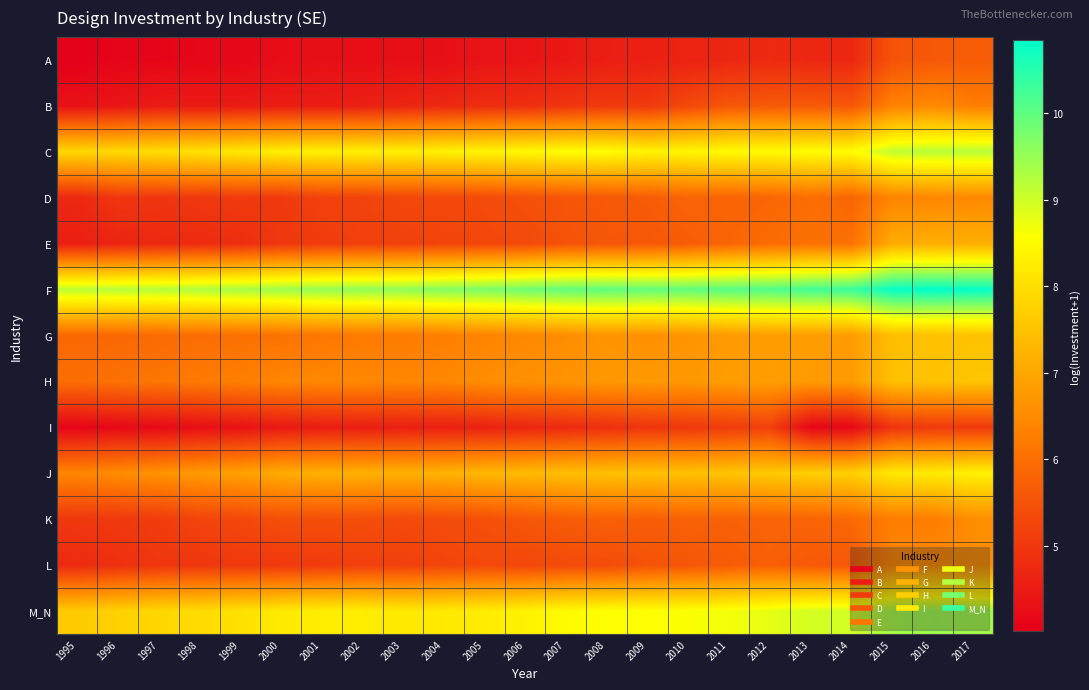

Reading right to left, what are all the values shown in this chart?

A: 2017=5.7	2016=5.6	2015=5.5	2014=4.7	2013=4.7	2012=4.8	2011=4.7	2010=4.6	2009=4.6	2008=4.6	2007=4.5	2006=4.4	2005=4.4	2004=4.3	2003=4.3	2002=4.3	2001=4.3	2000=4.2	1999=4.2	1998=4.2	1997=4.1	1996=4.1	1995=4.0
B: 2017=6.3	2016=6.5	2015=6.3	2014=5.6	2013=5.6	2012=5.6	2011=5.6	2010=5.3	2009=5.1	2008=5.1	2007=5.0	2006=4.9	2005=4.8	2004=4.7	2003=4.7	2002=4.6	2001=4.5	2000=4.6	1999=4.5	1998=4.5	1997=4.5	1996=4.4	1995=4.3
C: 2017=9.2	2016=9.2	2015=9.1	2014=8.5	2013=8.5	2012=8.5	2011=8.5	2010=8.4	2009=8.4	2008=8.5	2007=8.6	2006=8.5	2005=8.4	2004=8.3	2003=8.3	2002=8.3	2001=8.3	2000=8.3	1999=8.2	1998=8.1	1997=8.0	1996=7.9	1995=7.9
D: 2017=6.5	2016=6.4	2015=6.4	2014=5.8	2013=6.0	2012=5.8	2011=5.8	2010=5.8	2009=5.7	2008=5.6	2007=5.5	2006=5.5	2005=5.4	2004=5.3	2003=5.3	2002=5.2	2001=5.2	2000=5.0	1999=5.1	1998=5.0	1997=5.0	1996=5.0	1995=4.7
E: 2017=7.2	2016=7.1	2015=7.1	2014=6.0	2013=6.0	2012=5.9	2011=5.8	2010=5.7	2009=5.6	2008=5.6	2007=5.5	2006=5.3	2005=5.3	2004=5.2	2003=5.2	2002=5.2	2001=5.1	2000=5.0	1999=4.8	1998=4.8	1997=4.7	1996=4.7	1995=4.6
F: 2017=10.8	2016=10.8	2015=10.8	2014=10.3	2013=10.2	2012=10.1	2011=10.1	2010=10.0	2009=10.0	2008=10.0	2007=10.0	2006=9.9	2005=9.7	2004=9.7	2003=9.5	2002=9.5	2001=9.5	2000=9.4	1999=9.3	1998=9.3	1997=9.2	1996=9.2	1995=9.2
G: 2017=7.5	2016=7.5	2015=7.4	2014=6.8	2013=6.8	2012=6.8	2011=6.8	2010=6.7	2009=6.6	2008=6.7	2007=6.5	2006=6.5	2005=6.4	2004=6.3	2003=6.2	2002=6.2	2001=6.1	2000=6.1	1999=6.0	1998=6.0	1997=5.9	1996=5.9	1995=5.9
H: 2017=7.5	2016=7.5	2015=7.5	2014=6.8	2013=6.8	2012=6.9	2011=6.8	2010=6.7	2009=6.8	2008=6.7	2007=6.7	2006=6.6	2005=6.6	2004=6.4	2003=6.4	2002=6.5	2001=6.5	2000=6.4	1999=6.3	1998=6.2	1997=6.1	1996=6.1	1995=6.0
I: 2017=5.1	2016=5.1	2015=5.0	2014=4.2	2013=4.1	2012=5.2	2011=5.1	2010=5.0	2009=5.0	2008=4.9	2007=4.8	2006=4.7	2005=4.6	2004=4.6	2003=4.6	2002=4.6	2001=4.6	2000=4.5	1999=4.4	1998=4.3	1997=4.2	1996=4.2	1995=4.1
J: 2017=8.3	2016=8.2	2015=8.2	2014=7.7	2013=7.7	2012=7.6	2011=7.5	2010=7.5	2009=7.5	2008=7.5	2007=7.4	2006=7.3	2005=7.3	2004=7.2	2003=7.2	2002=7.2	2001=7.2	2000=7.1	1999=6.9	1998=6.8	1997=6.6	1996=6.5	1995=6.4
K: 2017=6.6	2016=6.2	2015=6.3	2014=5.9	2013=5.8	2012=5.8	2011=5.8	2010=5.8	2009=5.7	2008=5.8	2007=5.7	2006=5.6	2005=5.4	2004=5.4	2003=5.3	2002=5.4	2001=5.4	2000=5.4	1999=5.3	1998=5.2	1997=5.1	1996=5.0	1995=5.0
L: 2017=6.5	2016=6.5	2015=6.4	2014=5.6	2013=5.6	2012=5.7	2011=5.6	2010=5.5	2009=5.5	2008=5.4	2007=5.3	2006=5.3	2005=5.3	2004=5.2	2003=5.2	2002=5.2	2001=5.1	2000=5.0	1999=5.0	1998=5.0	1997=5.0	1996=4.9	1995=4.8
M_N: 2017=9.4	2016=9.4	2015=9.3	2014=9.0	2013=9.0	2012=8.8	2011=8.7	2010=8.6	2009=8.6	2008=8.6	2007=8.5	2006=8.3	2005=8.2	2004=8.2	2003=8.2	2002=8.3	2001=8.3	2000=8.2	1999=8.0	1998=7.9	1997=7.9	1996=7.8	1995=7.6